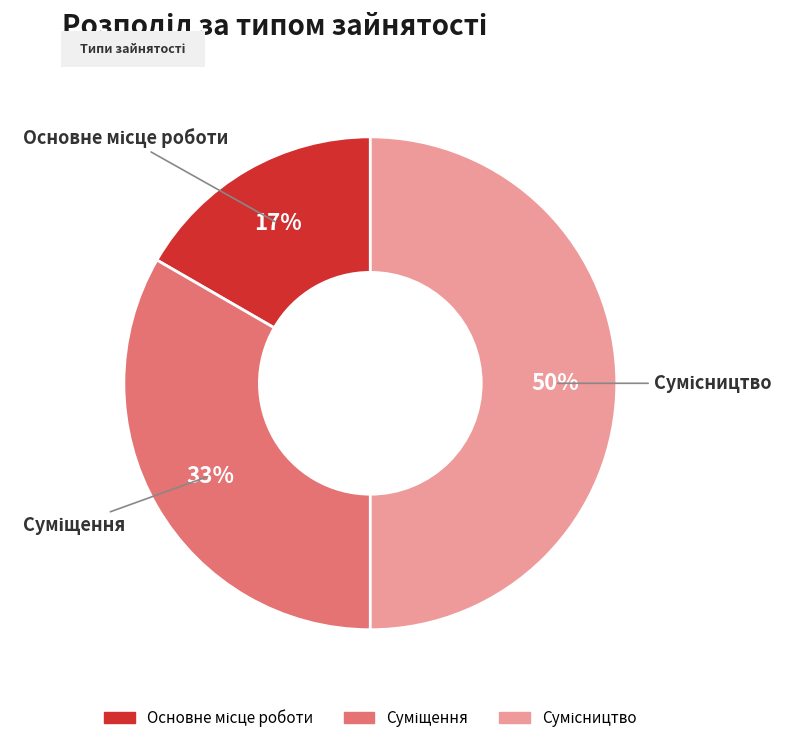

To the nearest percent, what is the difference between the largest and smallest slice percentages?

33%